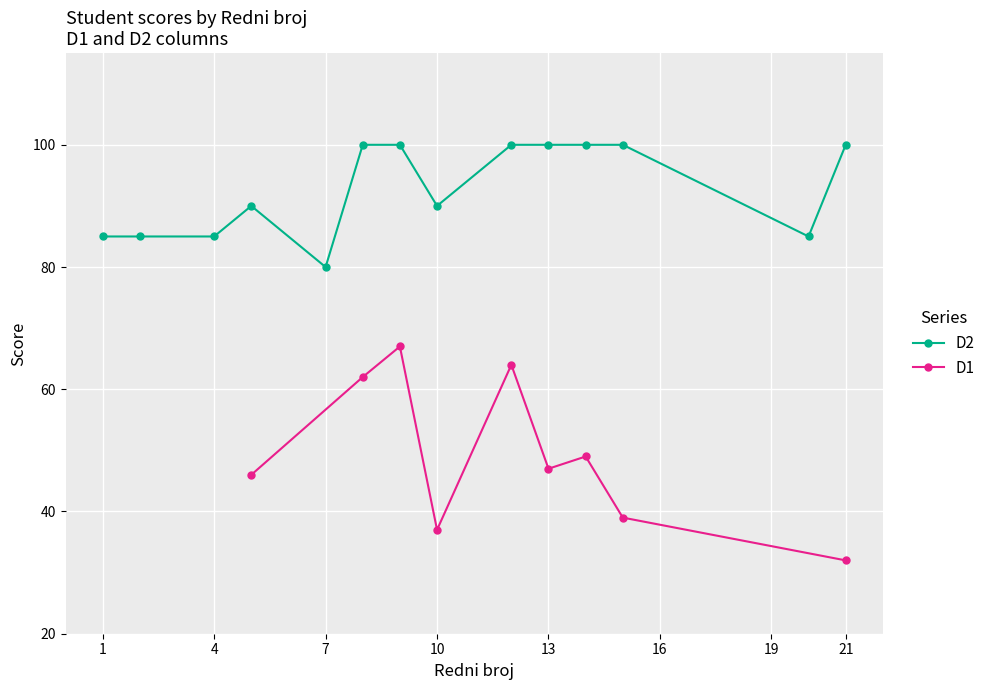

The value of D1 at 21 is 42. True or false?

False